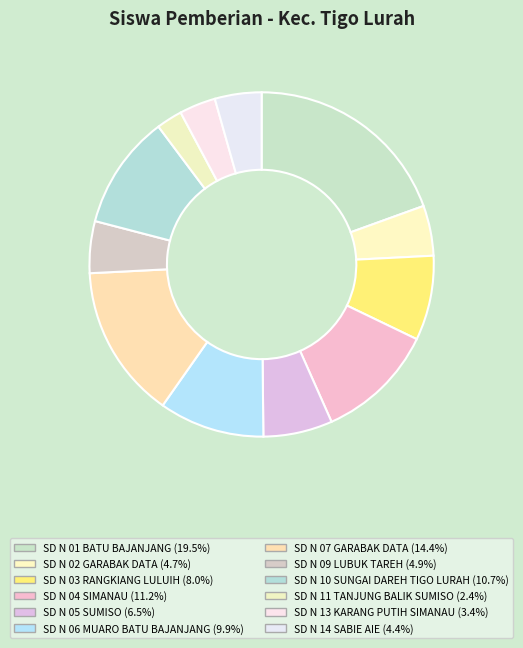

Rank the categories by value from lowest to highest.

SD N 11 TANJUNG BALIK SUMISO, SD N 13 KARANG PUTIH SIMANAU, SD N 14 SABIE AIE, SD N 02 GARABAK DATA, SD N 09 LUBUK TAREH, SD N 05 SUMISO, SD N 03 RANGKIANG LULUIH, SD N 06 MUARO BATU BAJANJANG, SD N 10 SUNGAI DAREH TIGO LURAH, SD N 04 SIMANAU, SD N 07 GARABAK DATA, SD N 01 BATU BAJANJANG